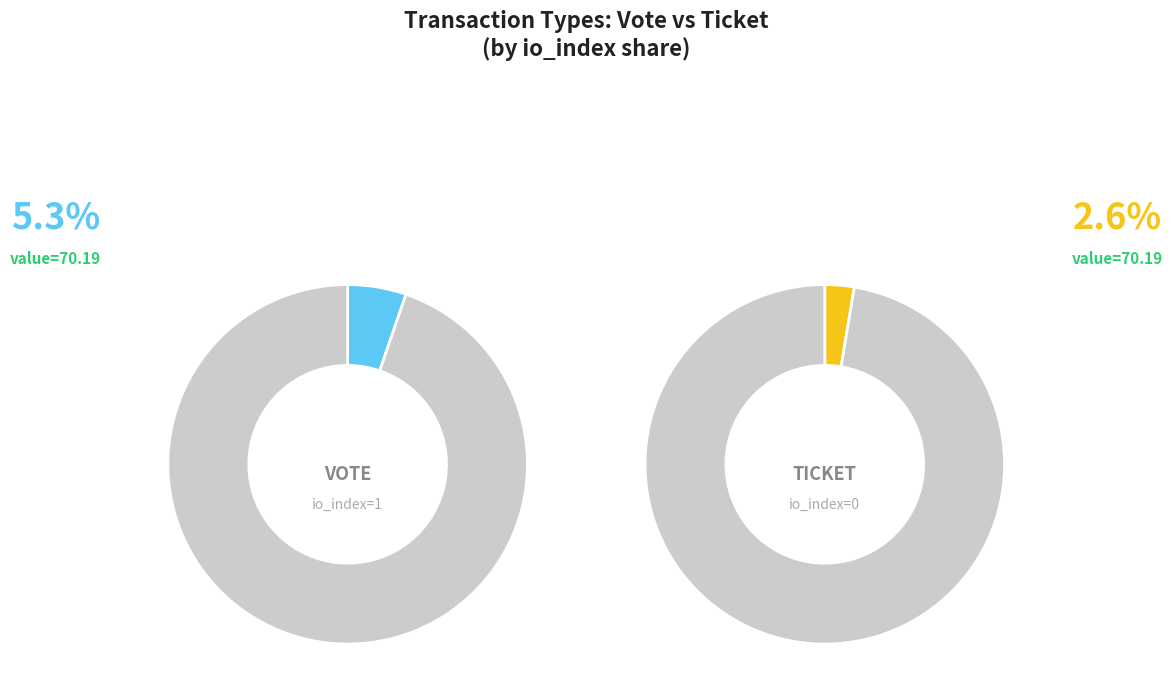

Rank the series by their average value, from lowest to highest.

Ticket, Vote